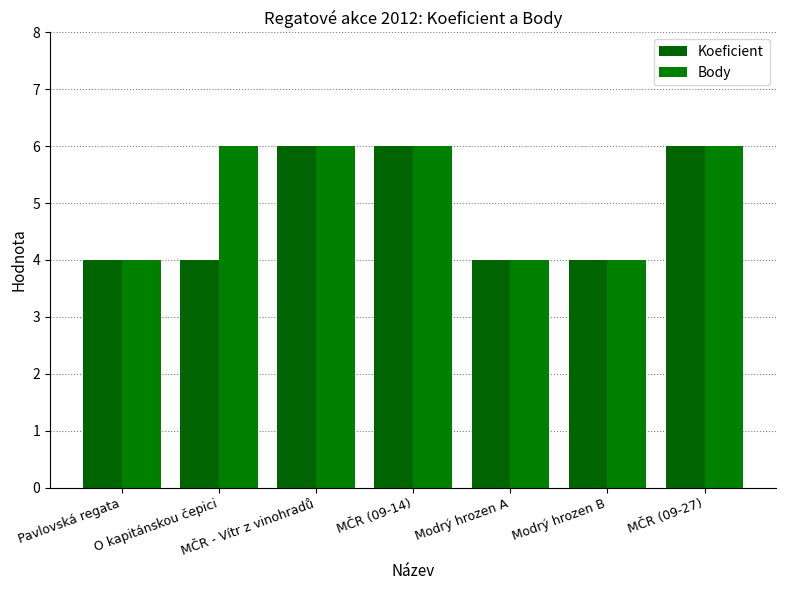

What is the sum of the Koeficient values at Pavlovská regata and Modrý hrozen A?

8